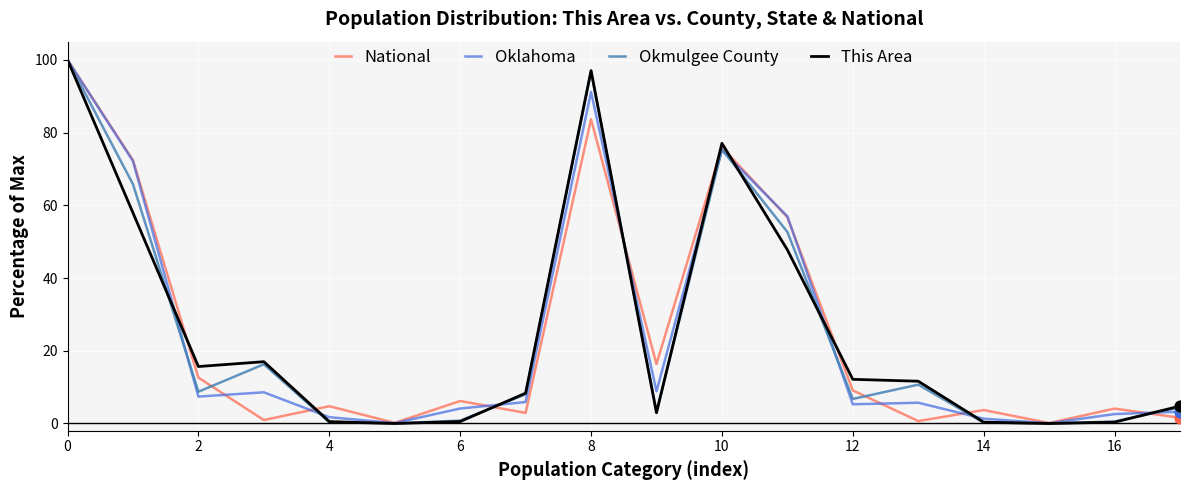

At how many categories does at least one series exceed 82?

2